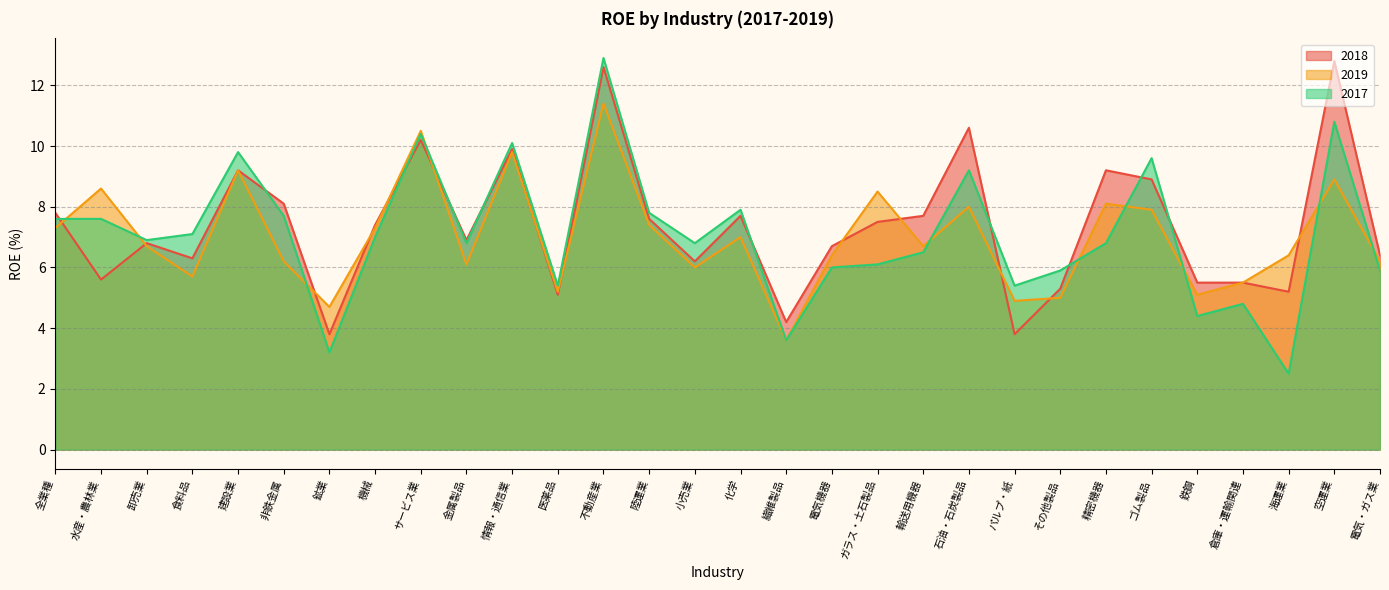

How many lines are shown in the chart?

3